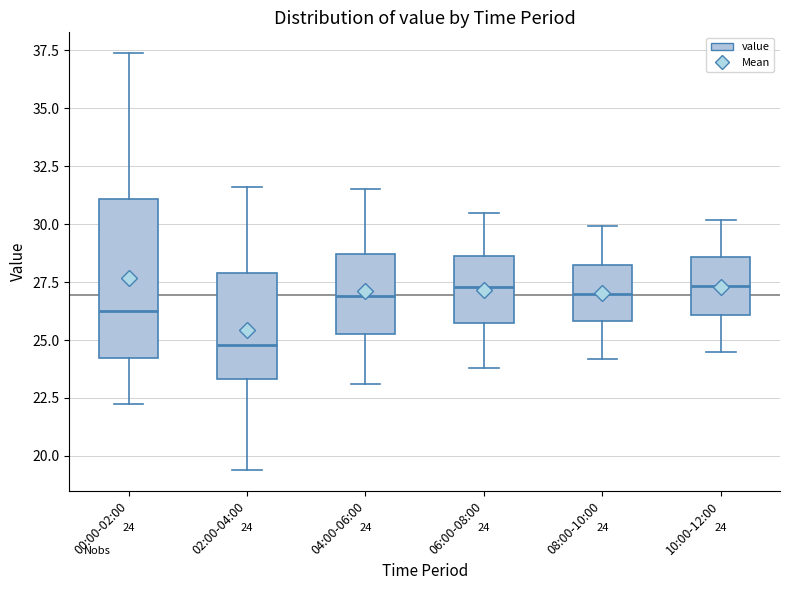

Comparing the boxes themselves (not the whiskers), which one is the tallest?

00:00-02:00